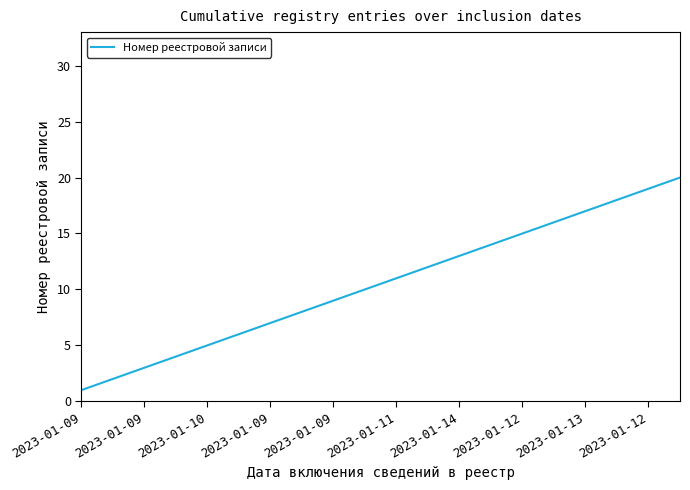

What is the difference between the maximum and minimum values?

19